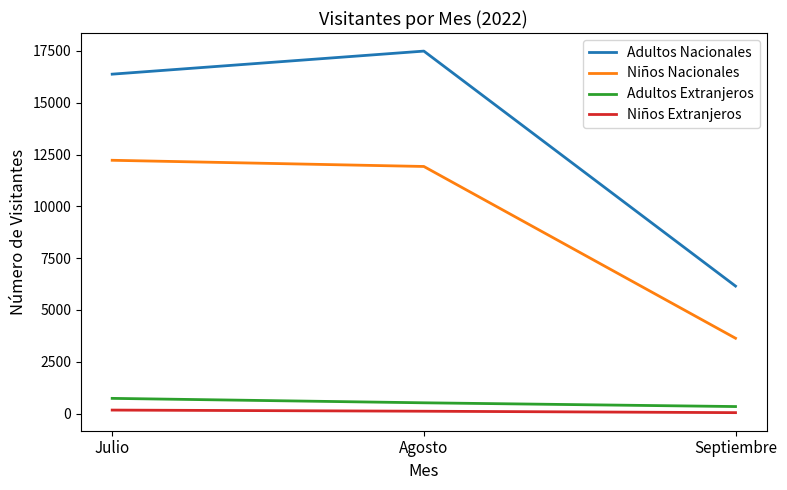

Which series has the largest total across all categories?

Adultos Nacionales